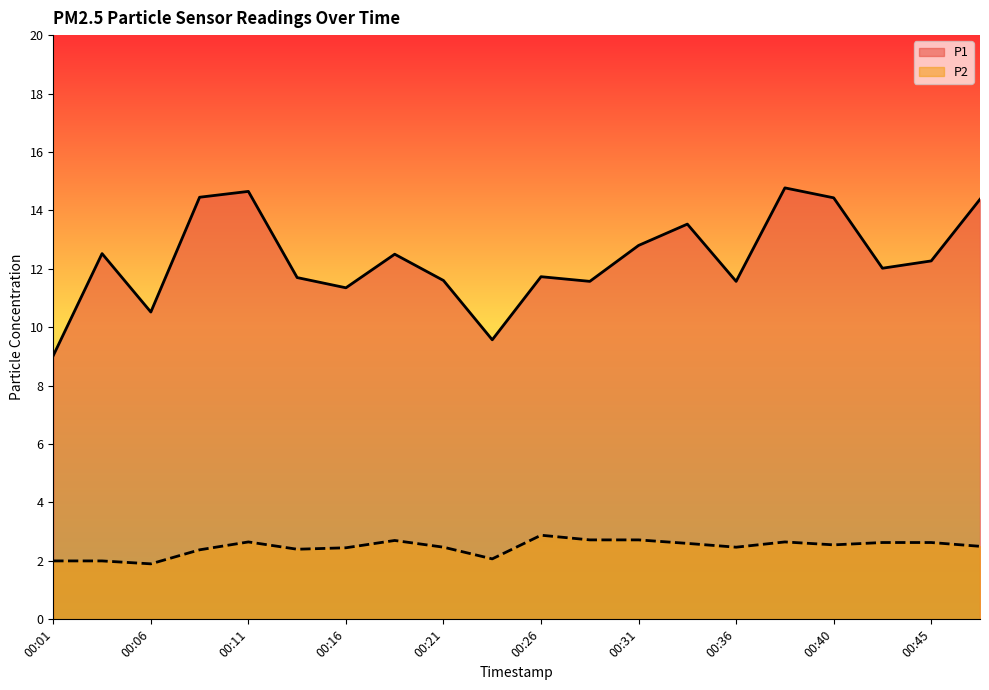

True or false: P2 and P1 cross at least once.

False